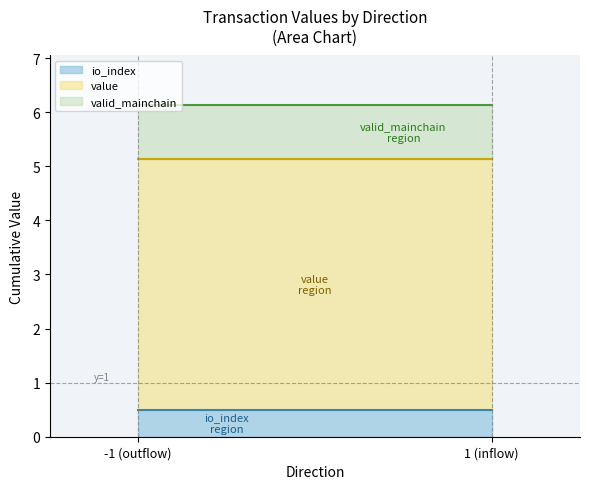

Which has a higher value, 1 or 1?

1